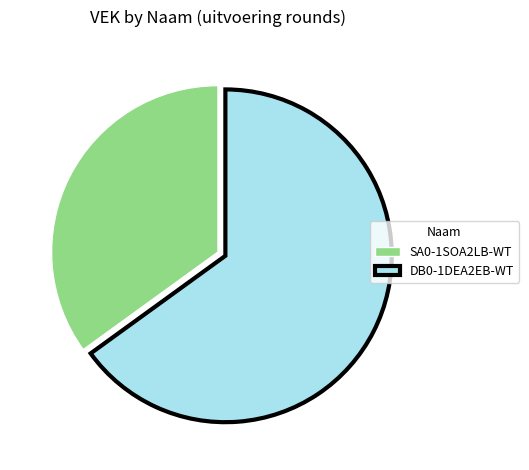

Which slice is the largest?

DB0-1DEA2EB-WT